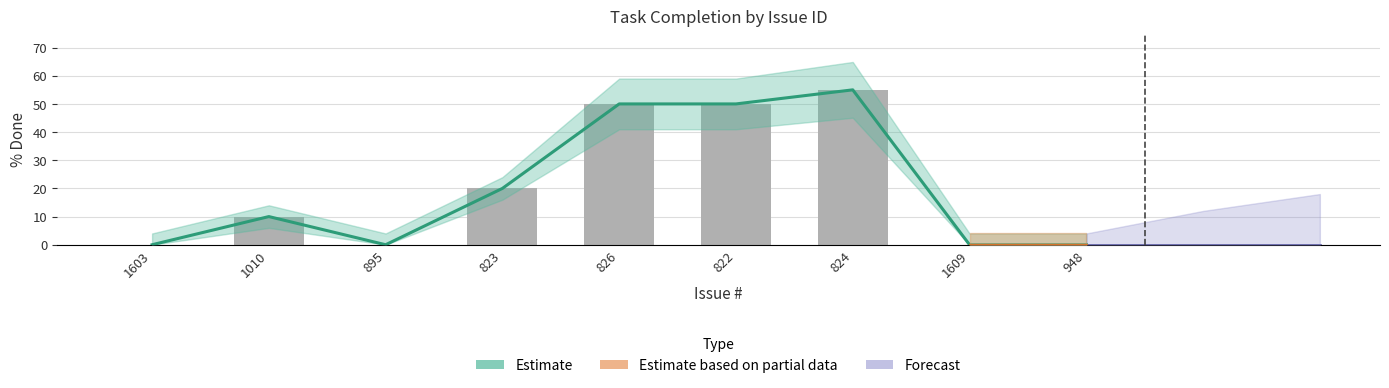

Reading left to right, what are all the values shown in this chart?

0	10	0	20	50	50	55	0	0